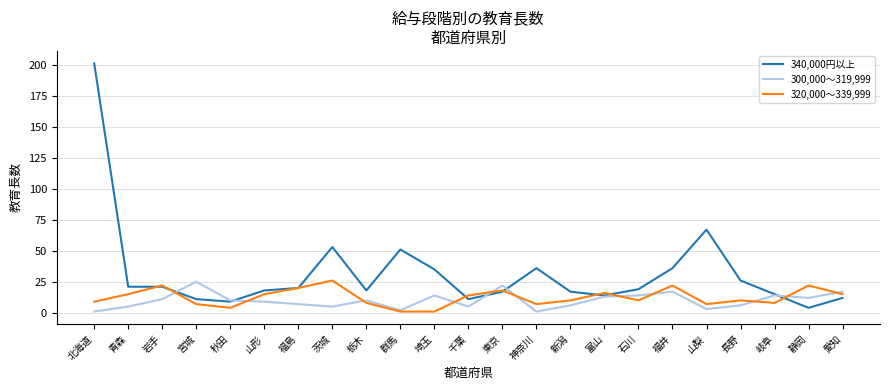

What is the spread (max minus min) of values at 岐阜?

7